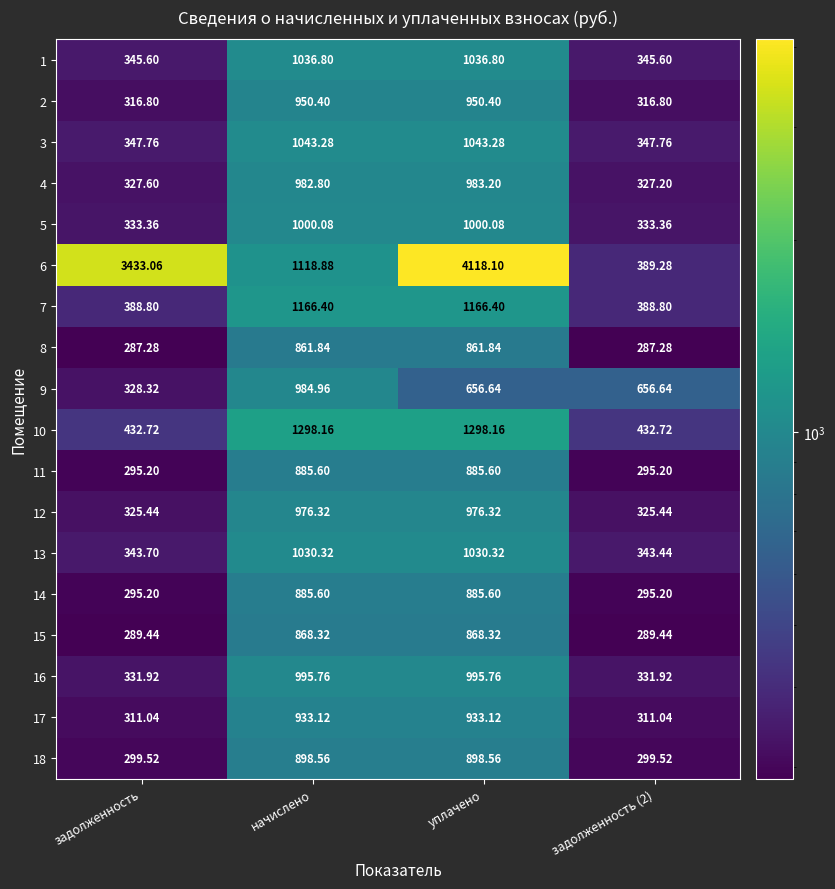

Where does the 12 series first go above 976?

начислено